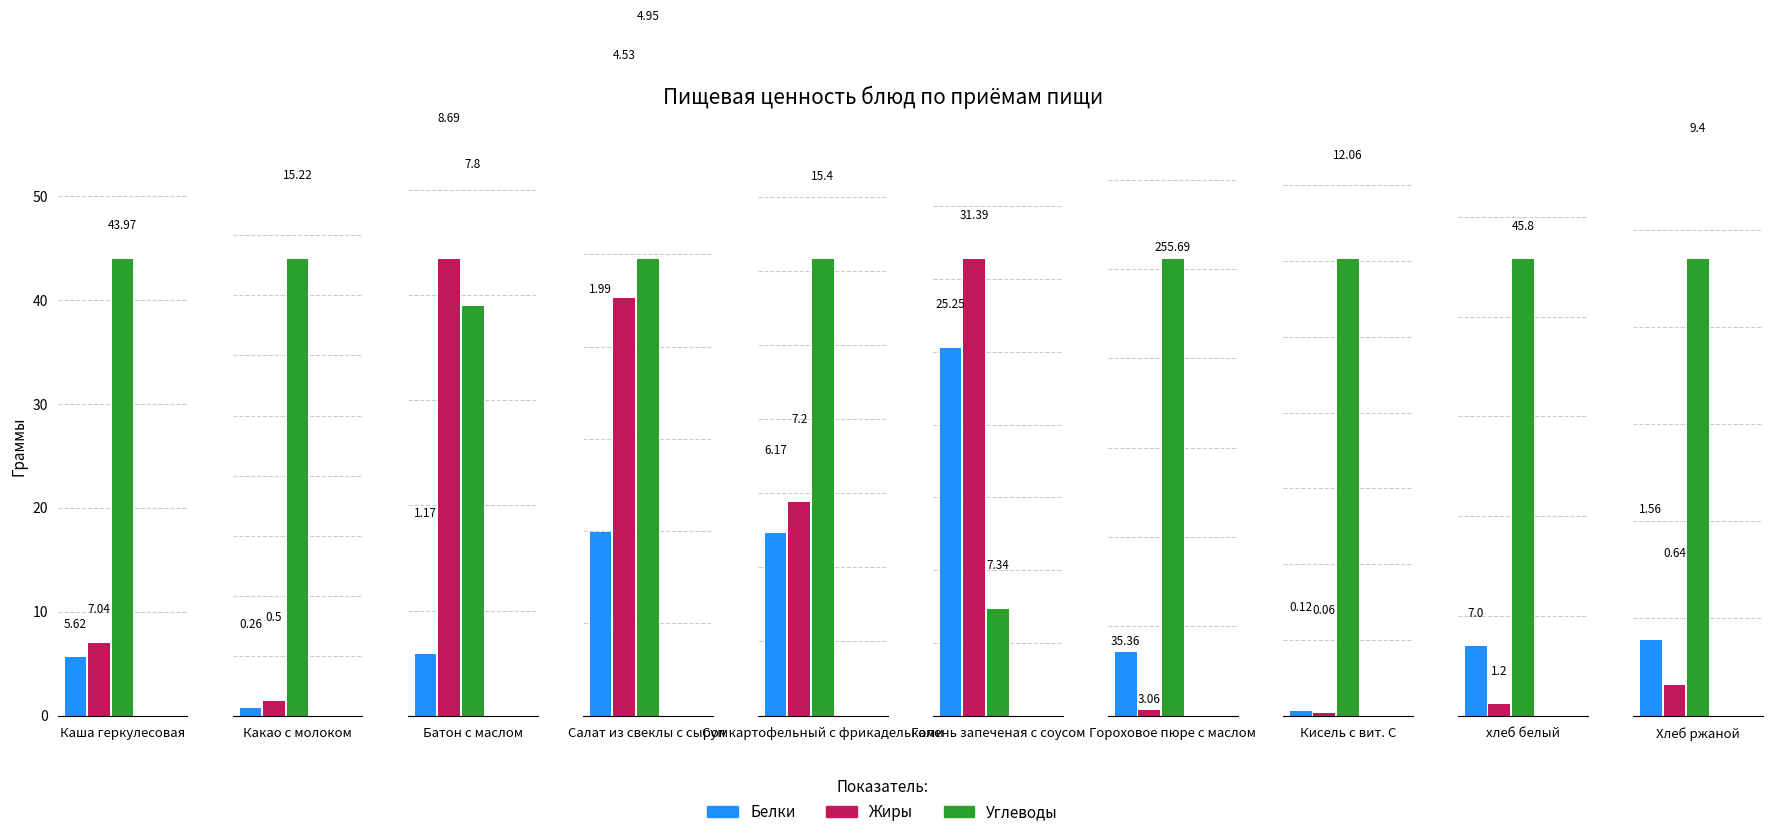

What value does the Белки series have at Каша геркулесовая?

5.6